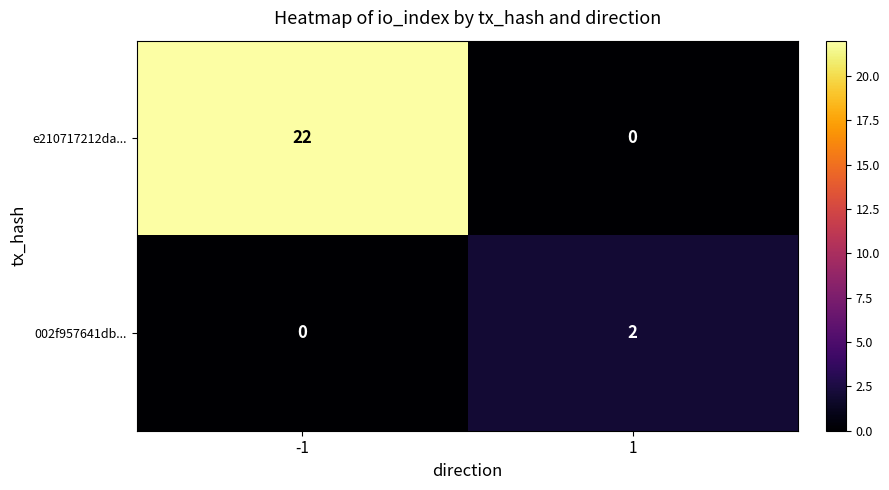

What is the difference between the highest and lowest values at 1?

2